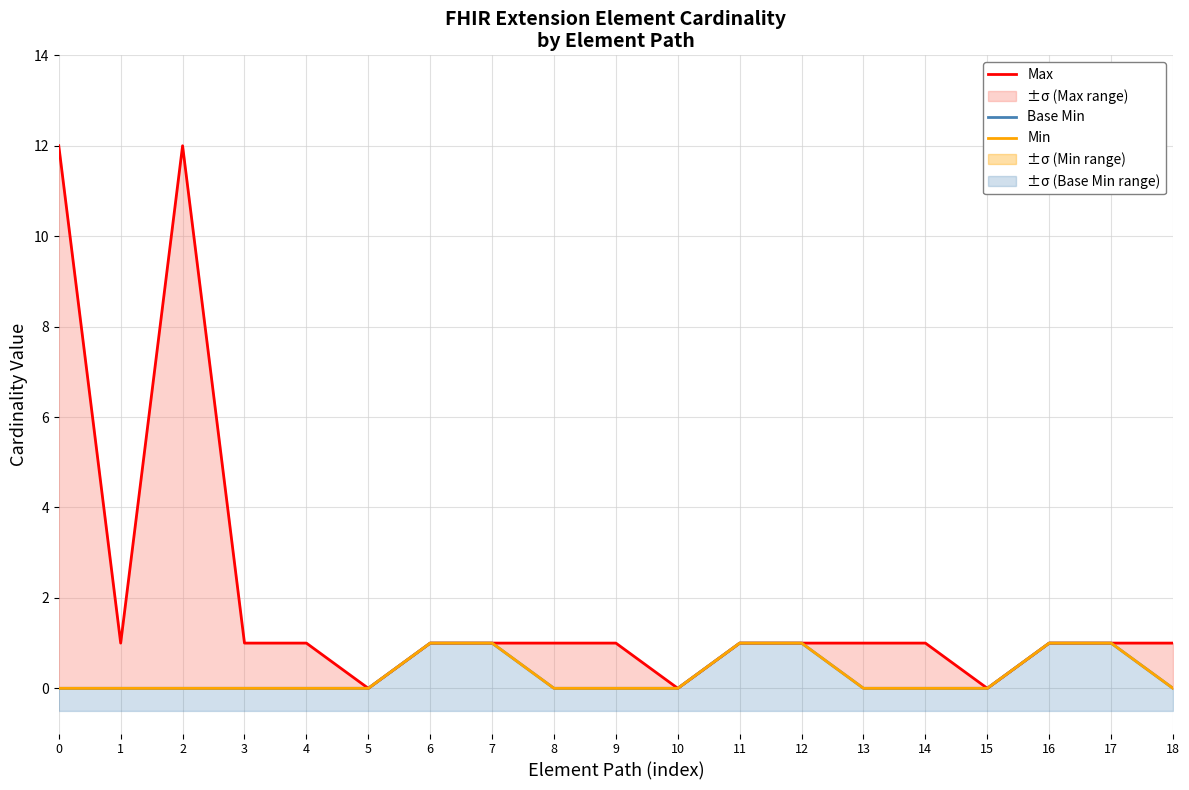

Which category has the highest value in the Base Min series?

6